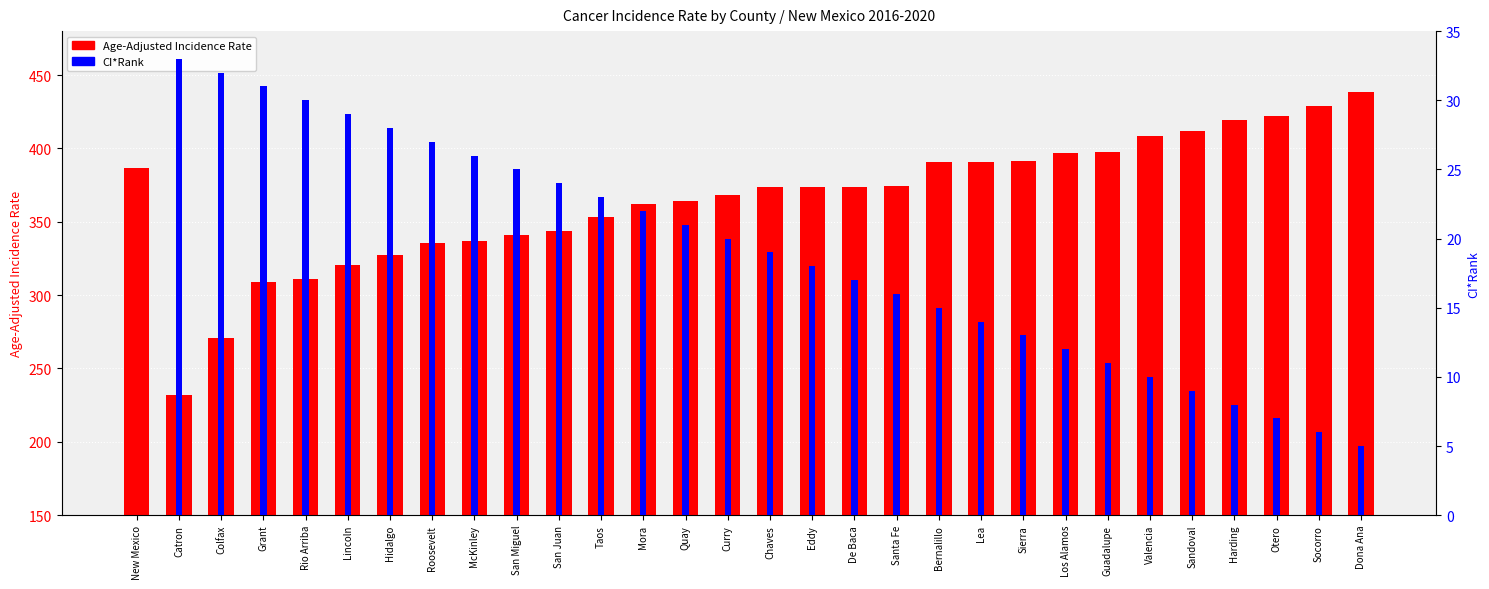

How many series are shown in this chart?

2